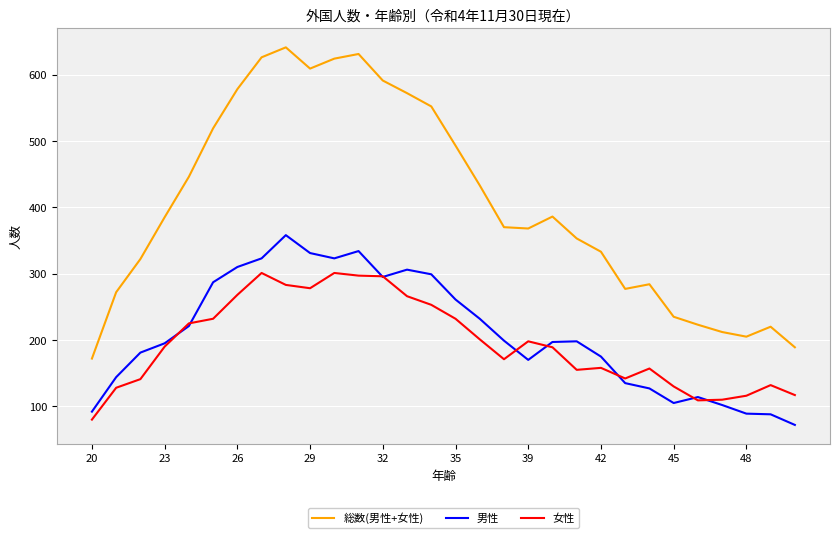

What is the minimum value for 総数(男性+女性)?

172